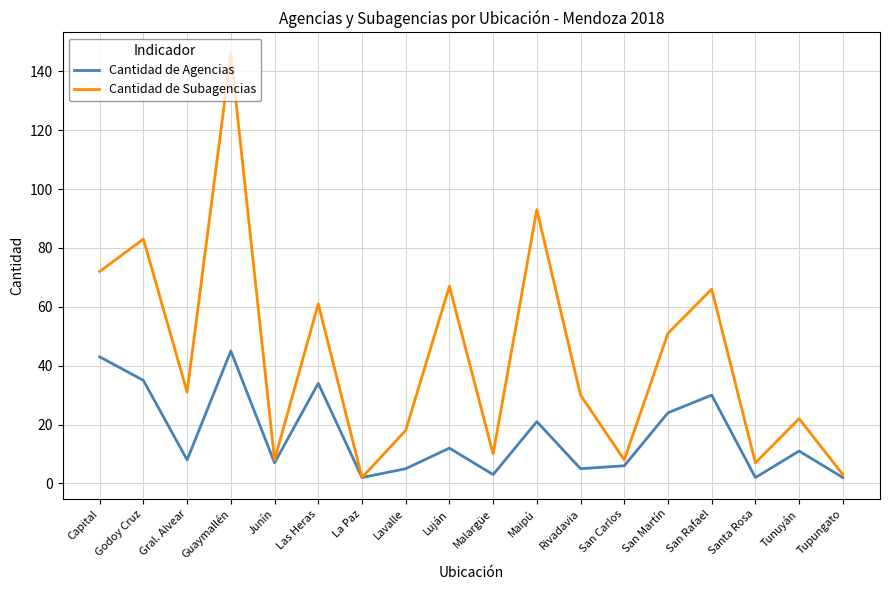

What is the maximum value for Cantidad de Subagencias?

146